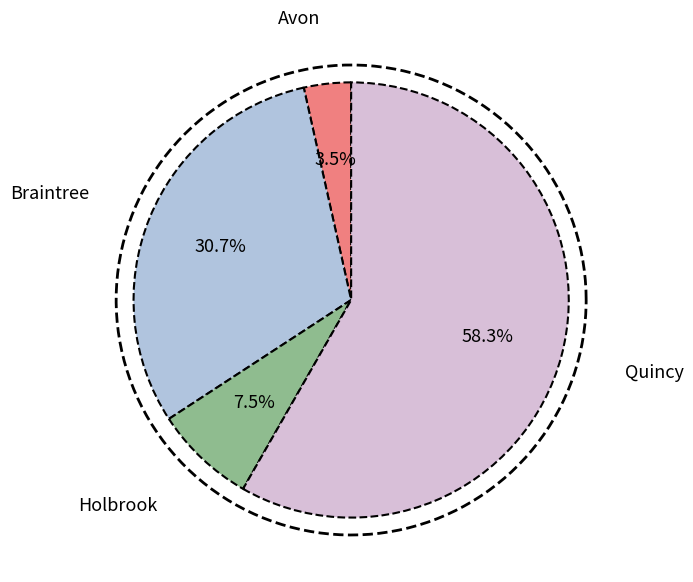

Is it true that Quincy is 58% of the pie?

True